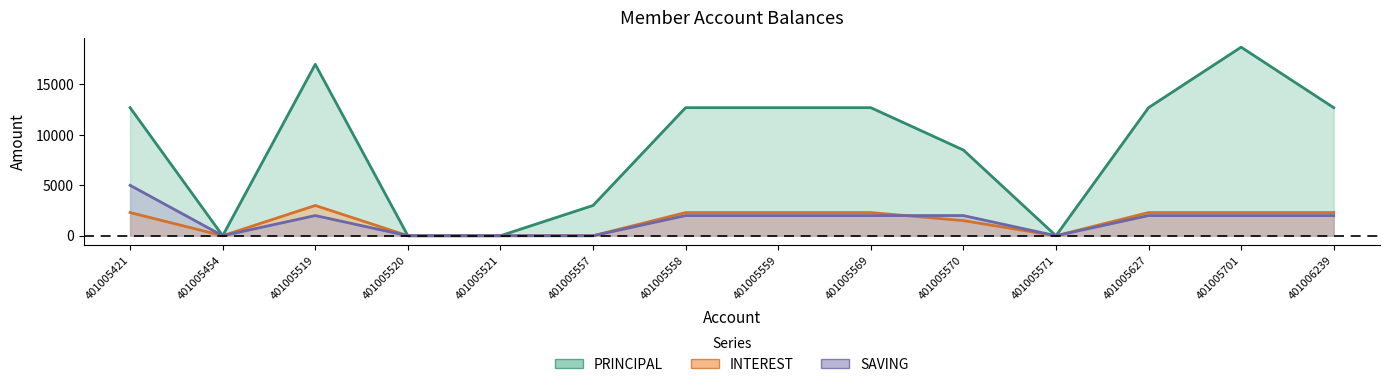

Reading right to left, transcribe all the data shown in this chart.

PRINCIPAL: 12700	18700	12700	0	8500	12700	12700	12700	3000	0	0	17000	0	12700
INTEREST: 2300	2300	2300	0	1500	2300	2300	2300	0	0	0	3000	0	2300
SAVING: 2000	2000	2000	0	2000	2000	2000	2000	0	0	0	2000	0	5000